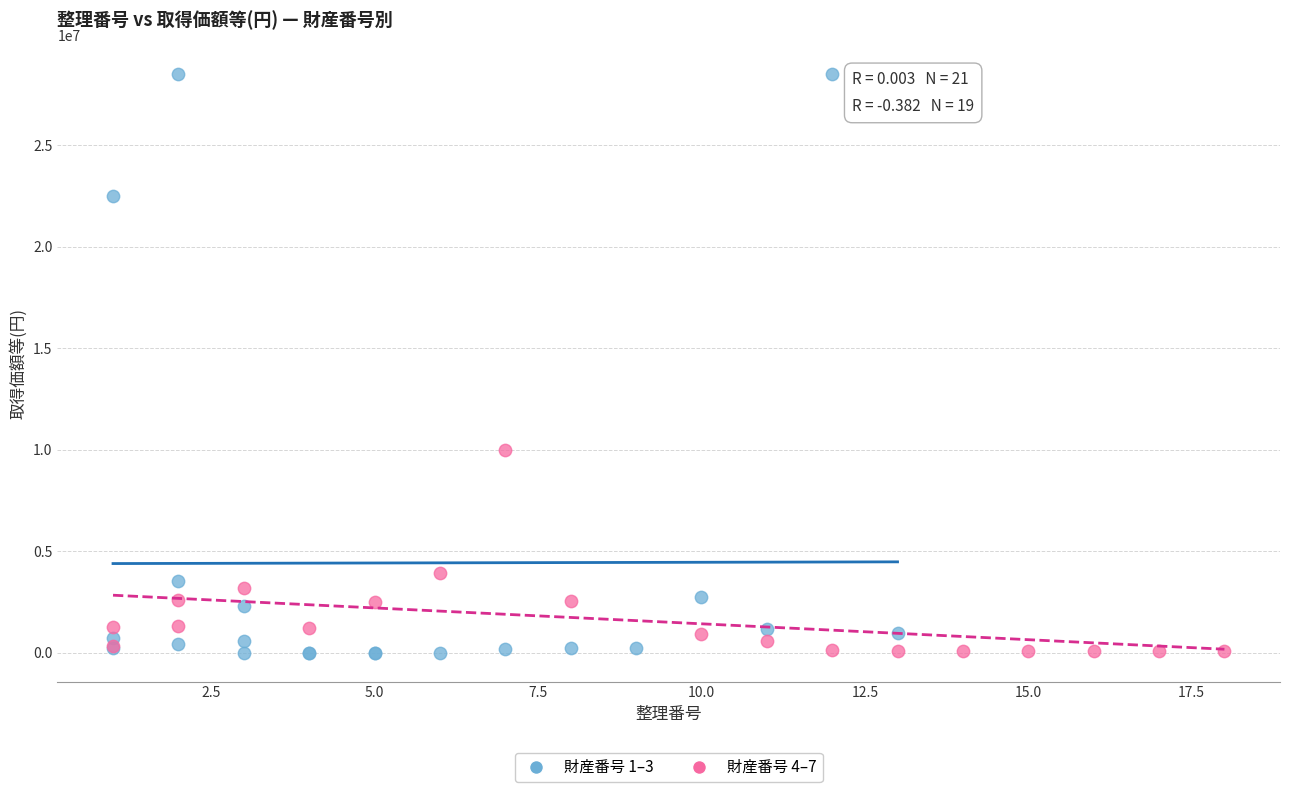

Which series has the largest Y range (max minus min)?

財産番号 1–3